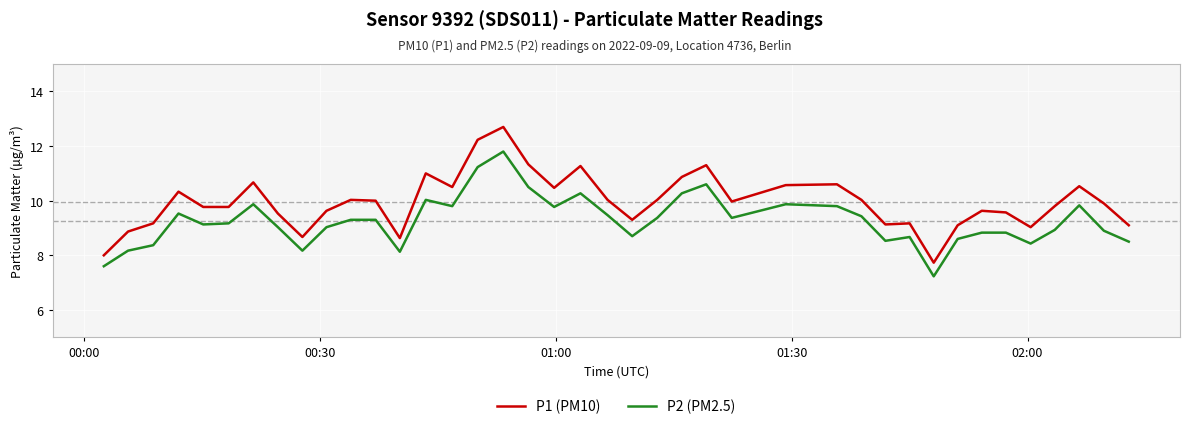

What is the greatest value displayed?

12.7